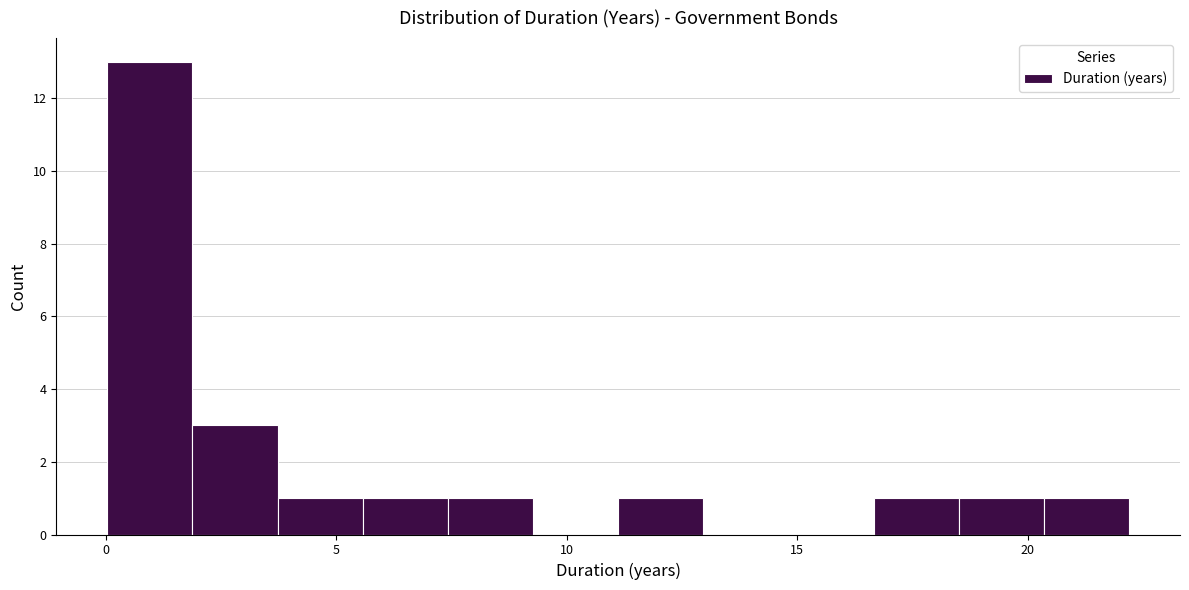

Read against the x-axis, roughly where is the centre of the tallest bar?

1.0